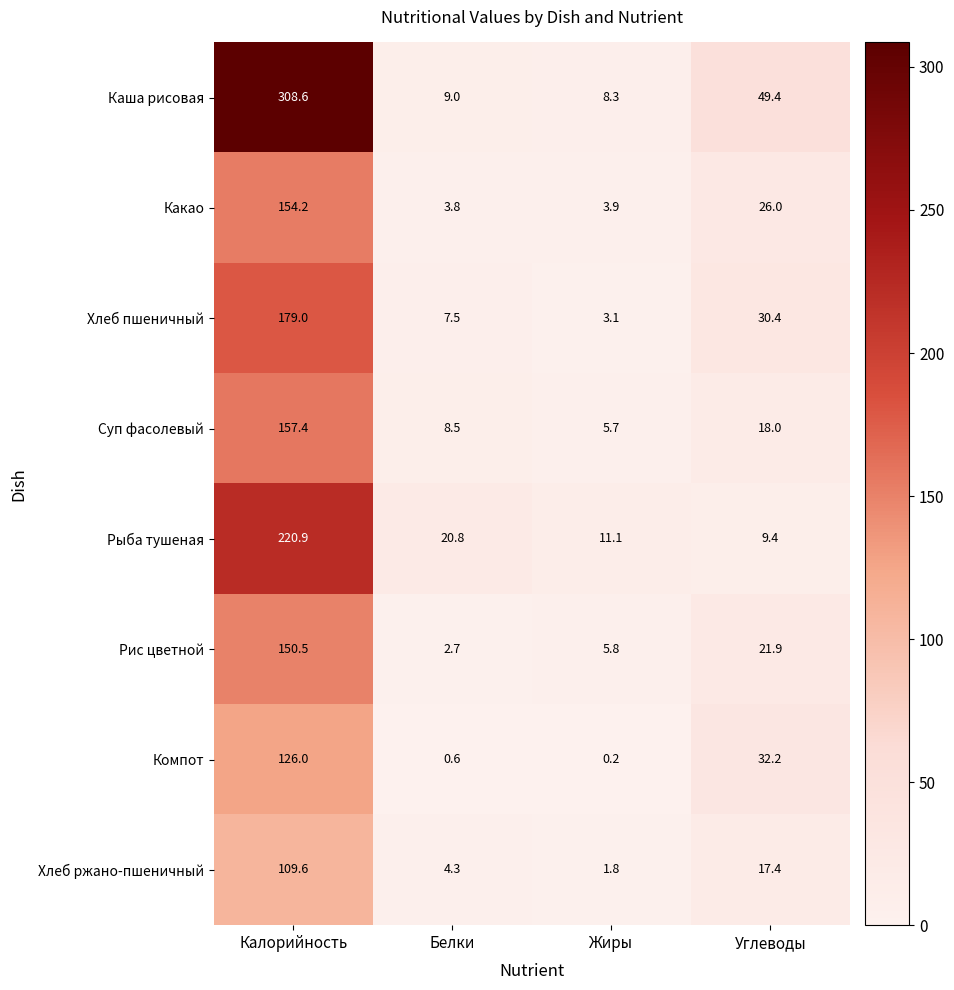

At how many categories does at least one series exceed 174?

1